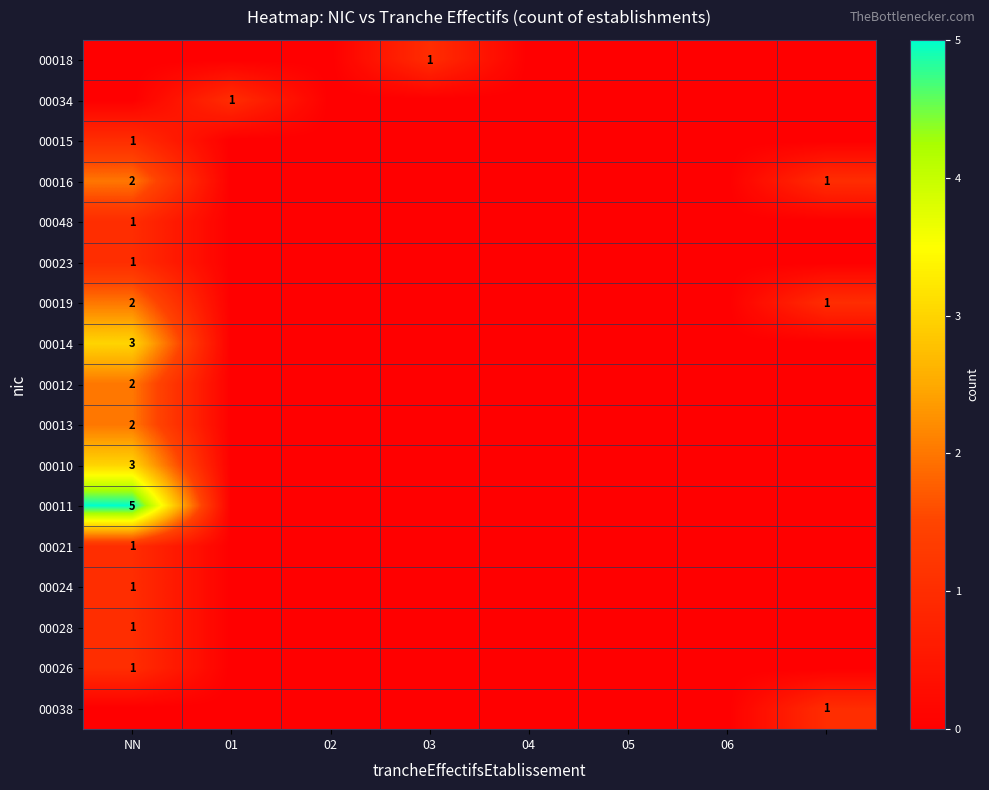

True or false: 00021 has a value of 1 at NN.

True